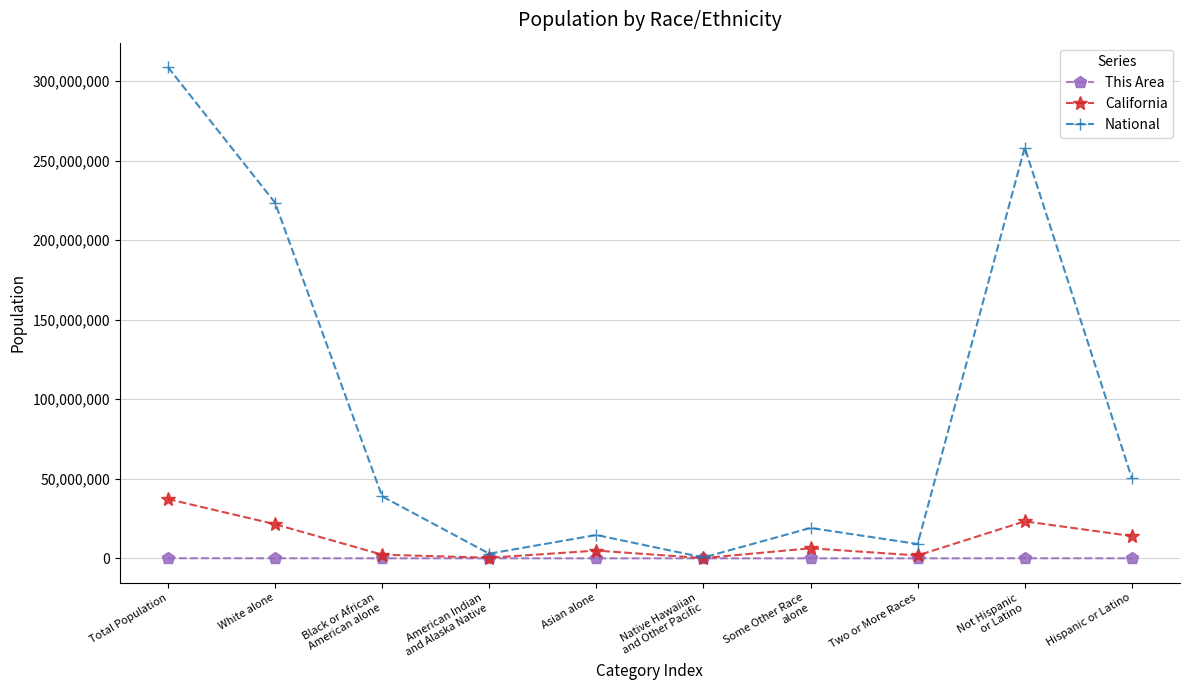

At which label is National closest to 154642775?

White alone